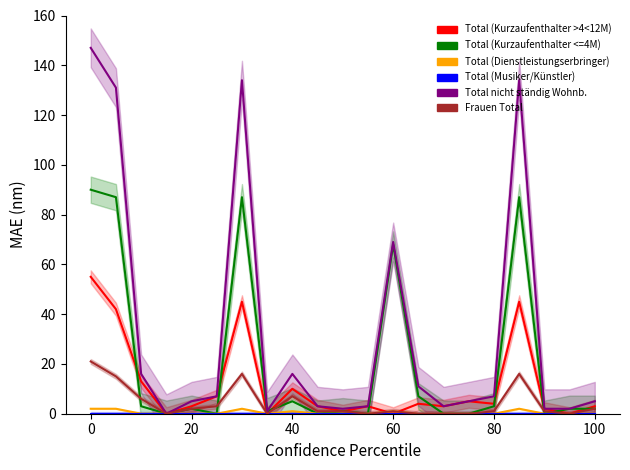

Count the number of data series in this chart.

6